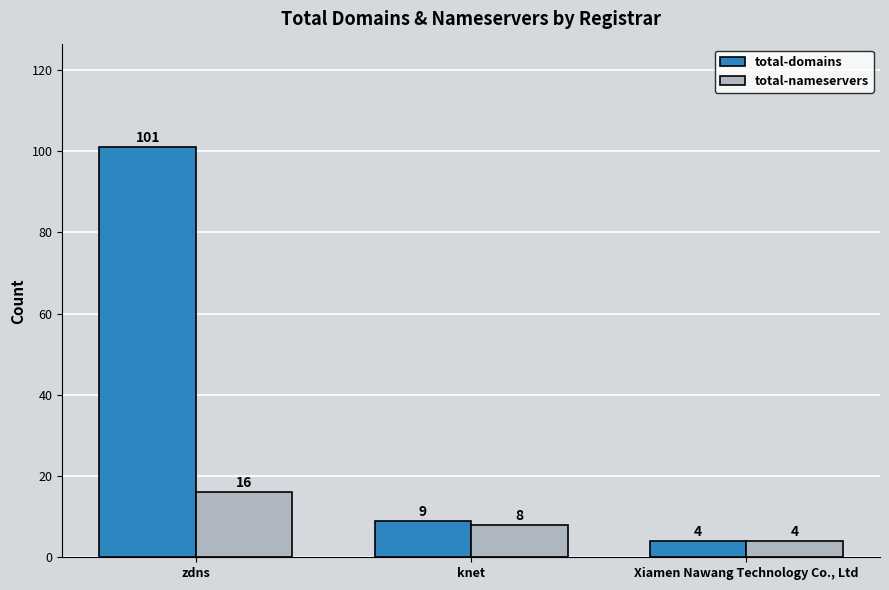

How many series are shown in this chart?

2